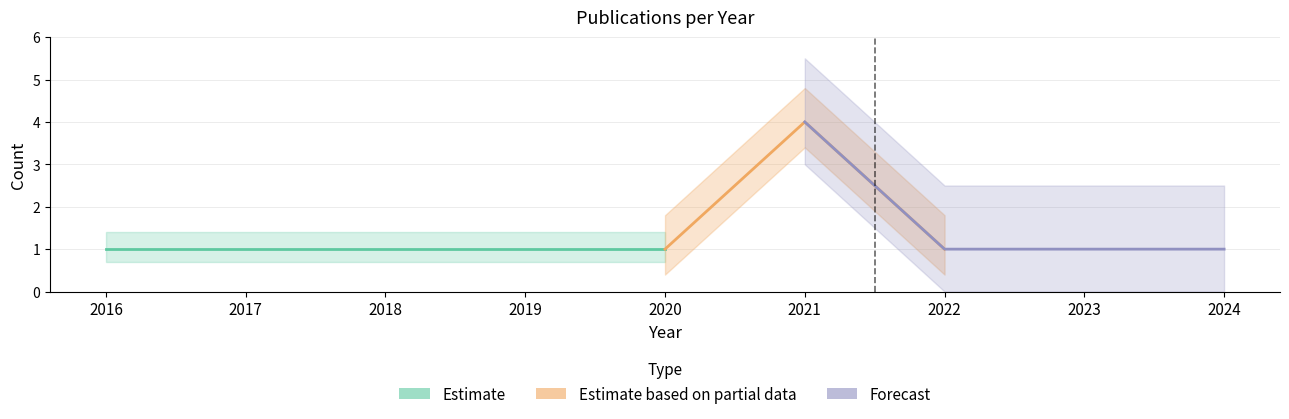

Reading right to left, what are all the values shown in this chart?

2024=1	2023=1	2022=1	2021=4	2020=1	2019=1	2018=1	2017=1	2016=1